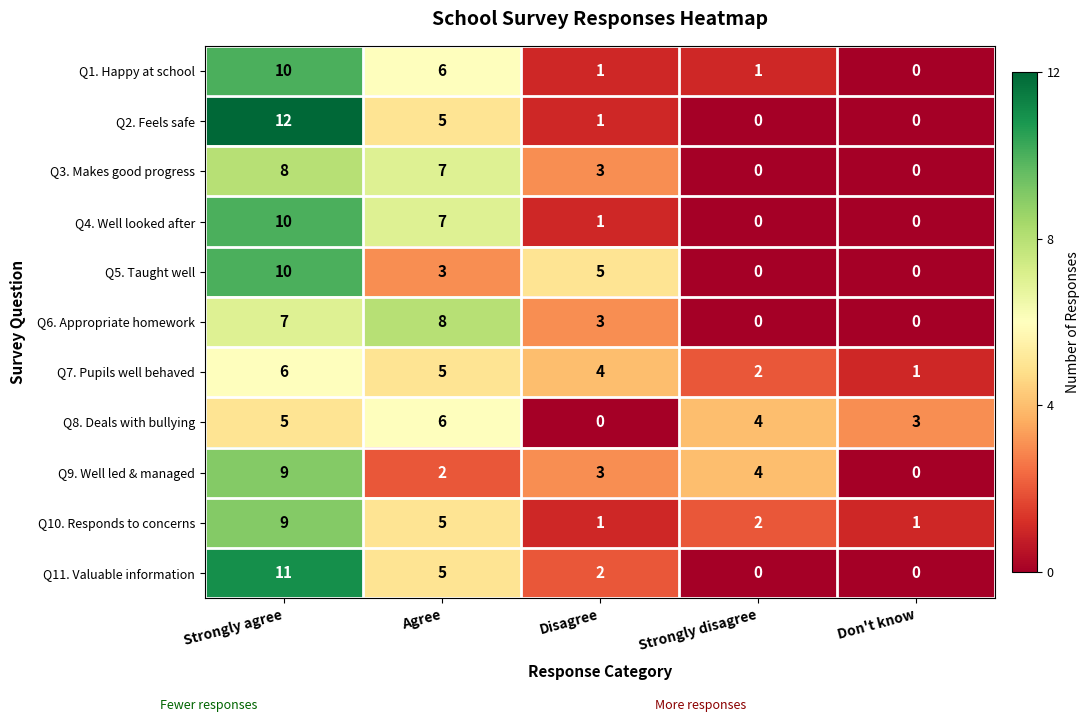

How many values in Q6. Appropriate homework are above zero?

3